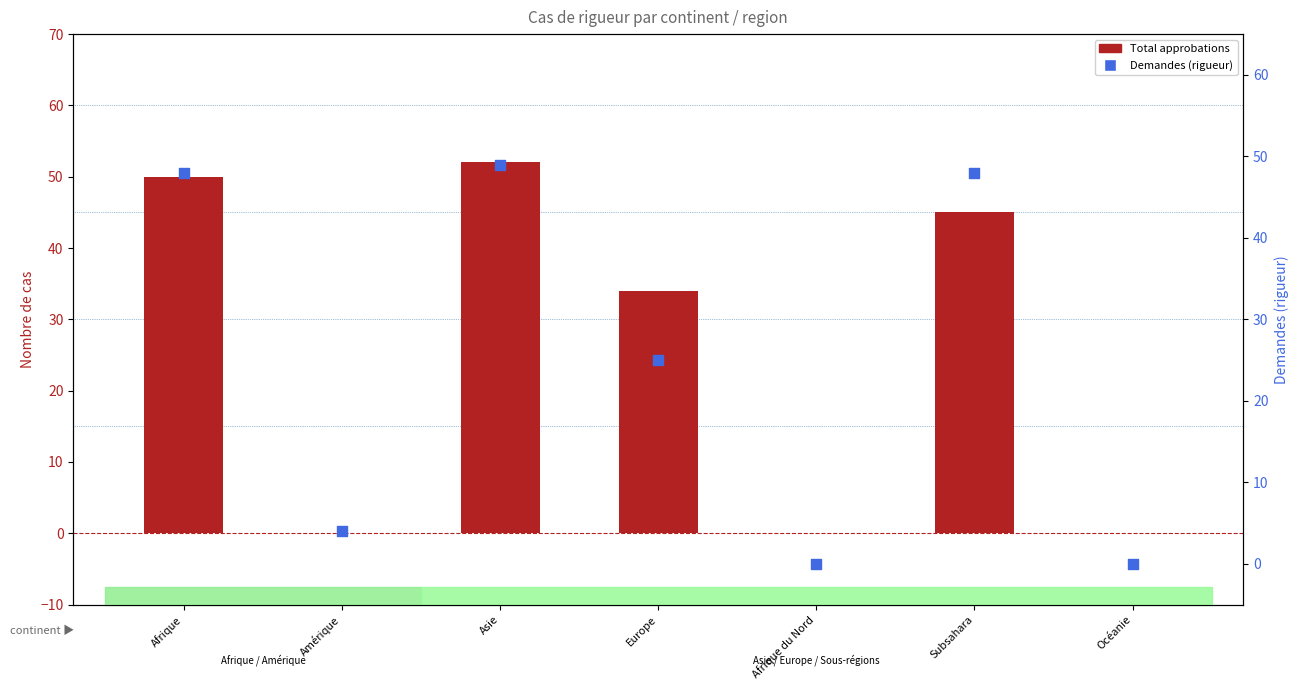

At which category is the sum across all series the highest?

Asie